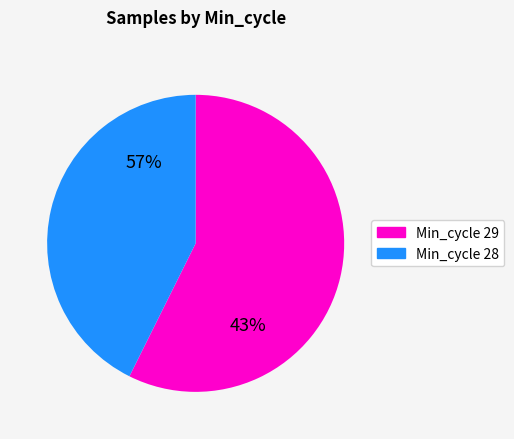

Is there any slice that represents more than half of the pie?

Yes